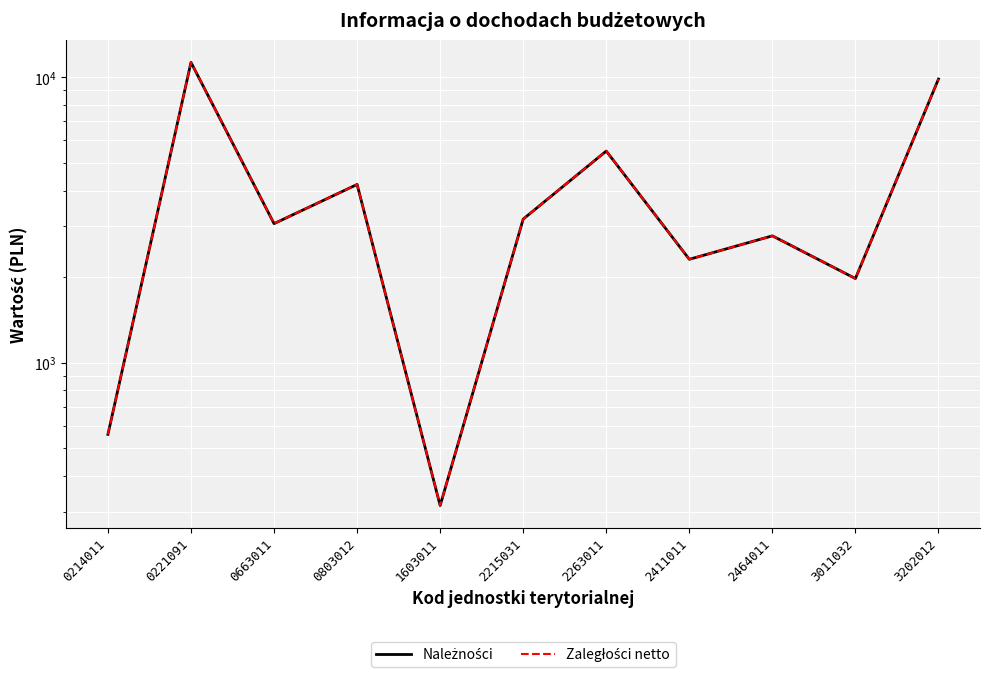

Reading left to right, what are all the values shown in this chart?

Należności: 560.0	11269.2	3067.4	4207.5	315.3	3181.4	5509.6	2300.0	2779.3	1969.2	9850.0
Zaległości netto: 560.0	11269.2	3067.4	4207.5	315.3	3181.4	5509.6	2300.0	2779.3	1969.2	9850.0